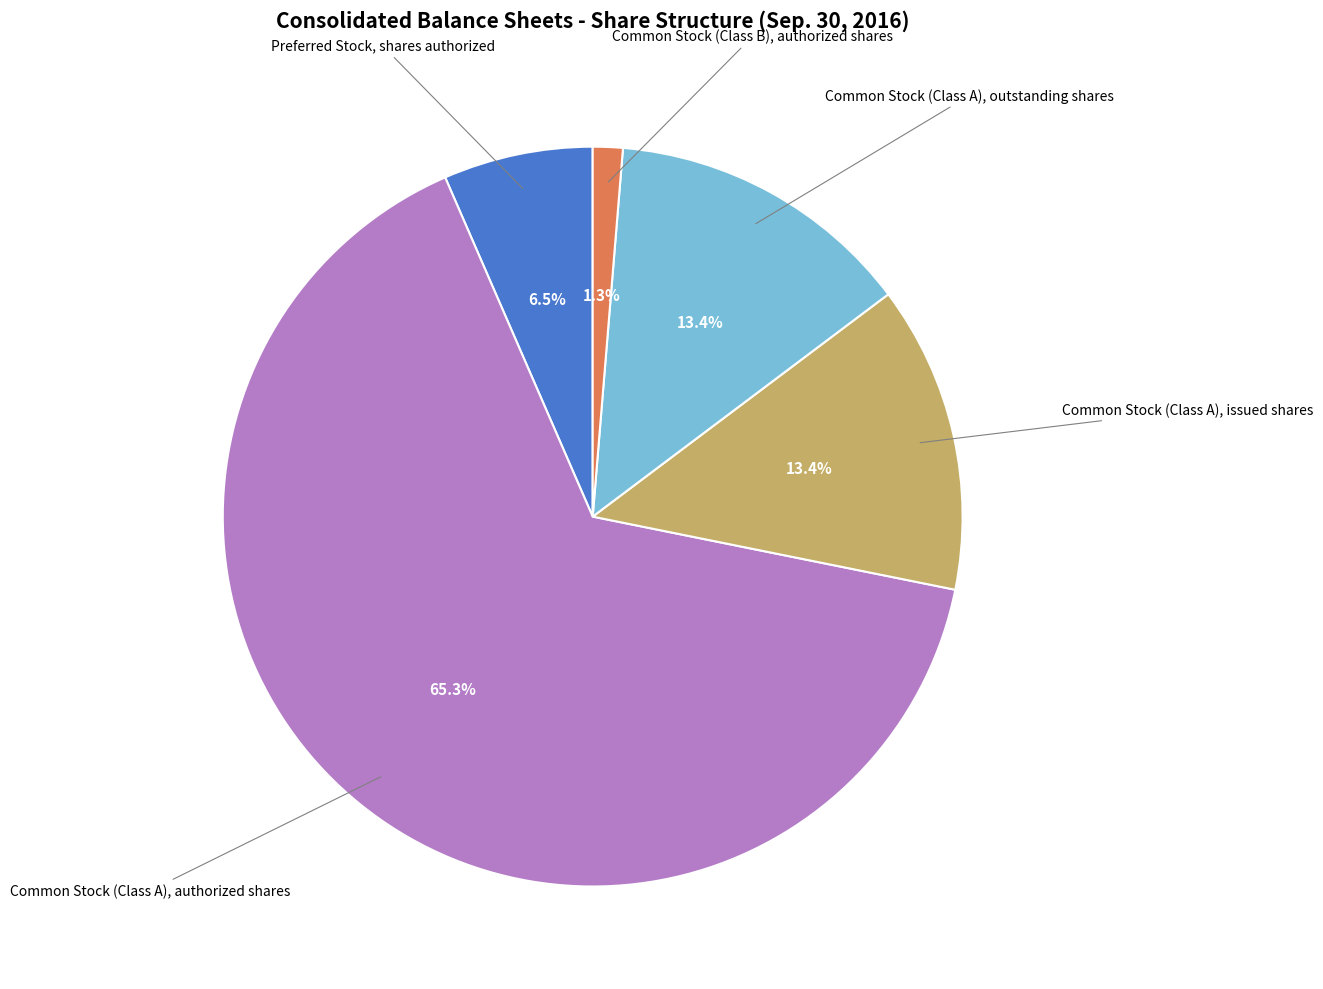

Is there a majority slice in this chart?

Yes